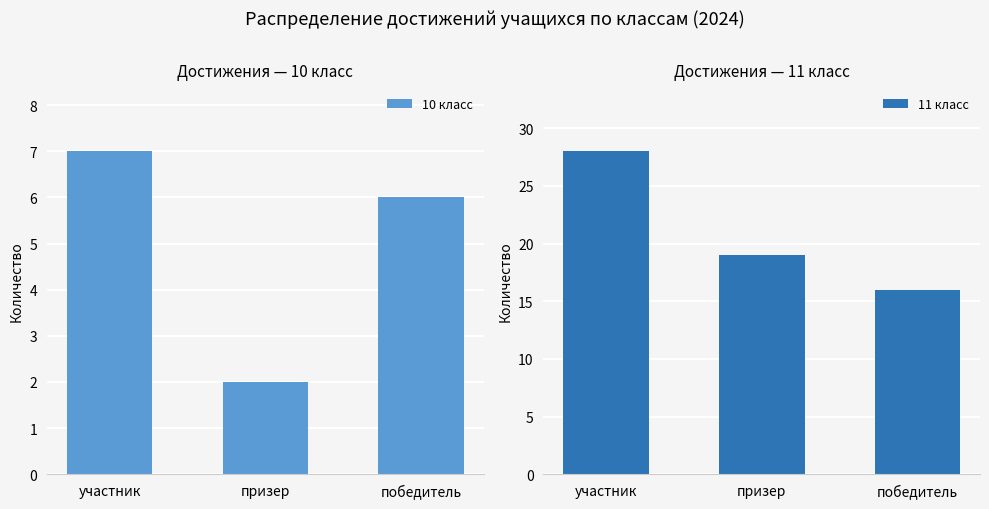

Which category has the lowest value in the 11 класс series?

победитель